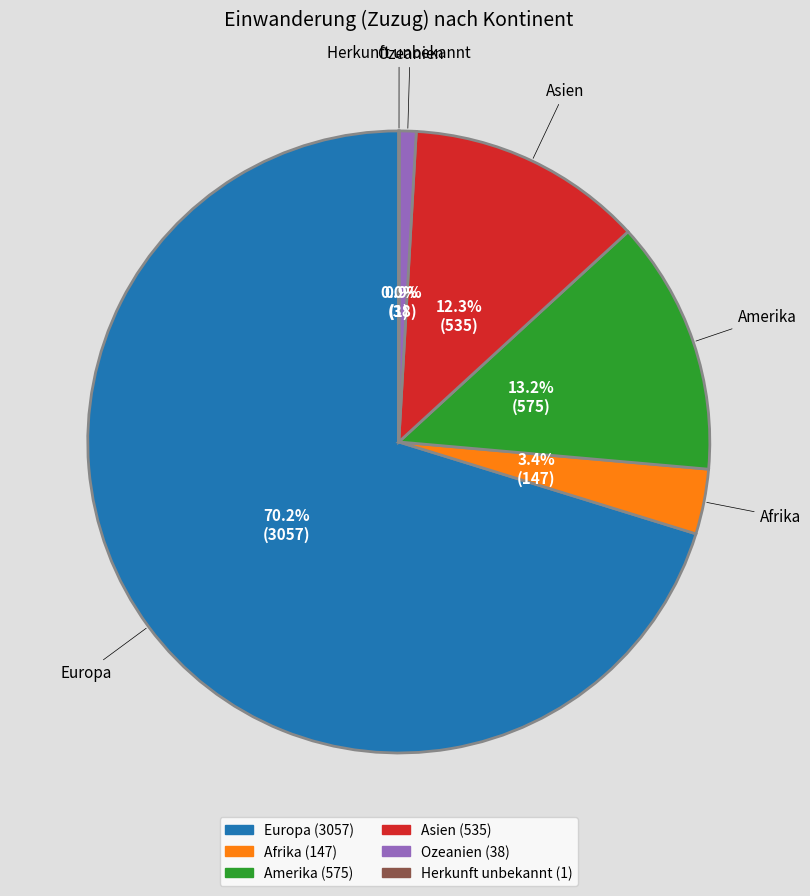

What portion of the pie excludes Amerika?

86.8%